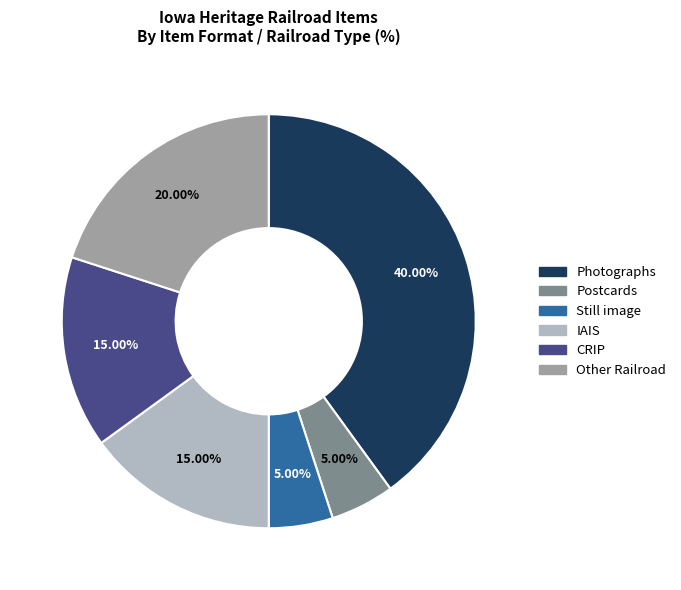

What percentage is the Still image slice, to the nearest percent?

5%